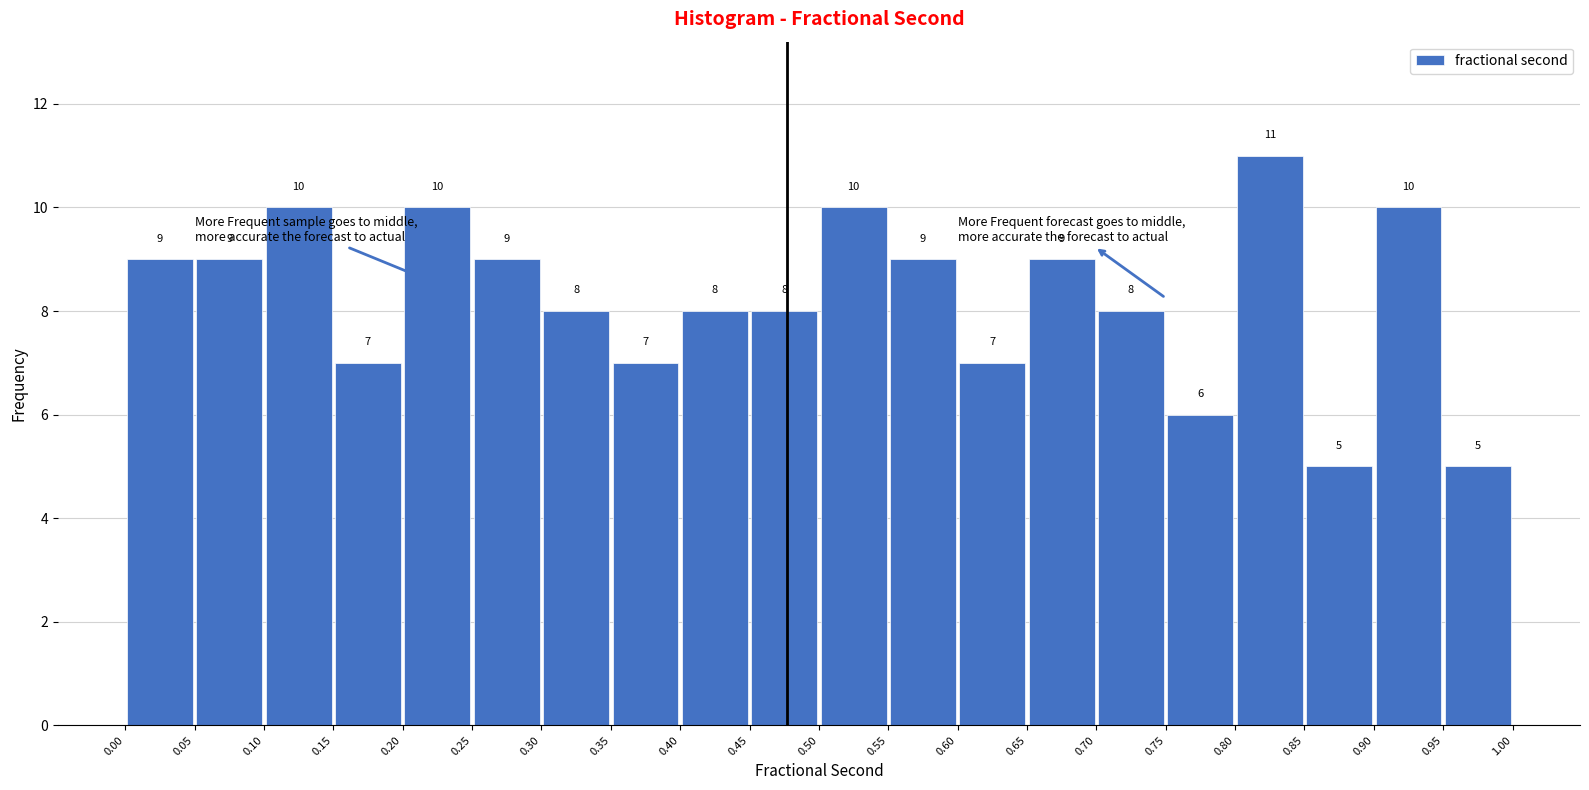

Reading left to right, list every bar in this chart as the range it spans on the x-axis followed by its height.

0.00 to 0.05: 9
0.05 to 0.10: 9
0.10 to 0.15: 10
0.15 to 0.20: 7
0.20 to 0.25: 10
0.25 to 0.30: 9
0.30 to 0.35: 8
0.35 to 0.40: 7
0.40 to 0.45: 8
0.45 to 0.50: 8
0.50 to 0.55: 10
0.55 to 0.60: 9
0.60 to 0.65: 7
0.65 to 0.70: 9
0.70 to 0.75: 8
0.75 to 0.80: 6
0.80 to 0.85: 11
0.85 to 0.90: 5
0.90 to 0.95: 10
0.95 to 1.00: 5